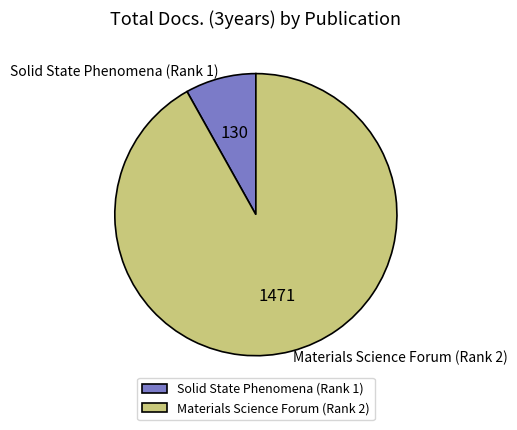

Count the number of slices in the pie.

2